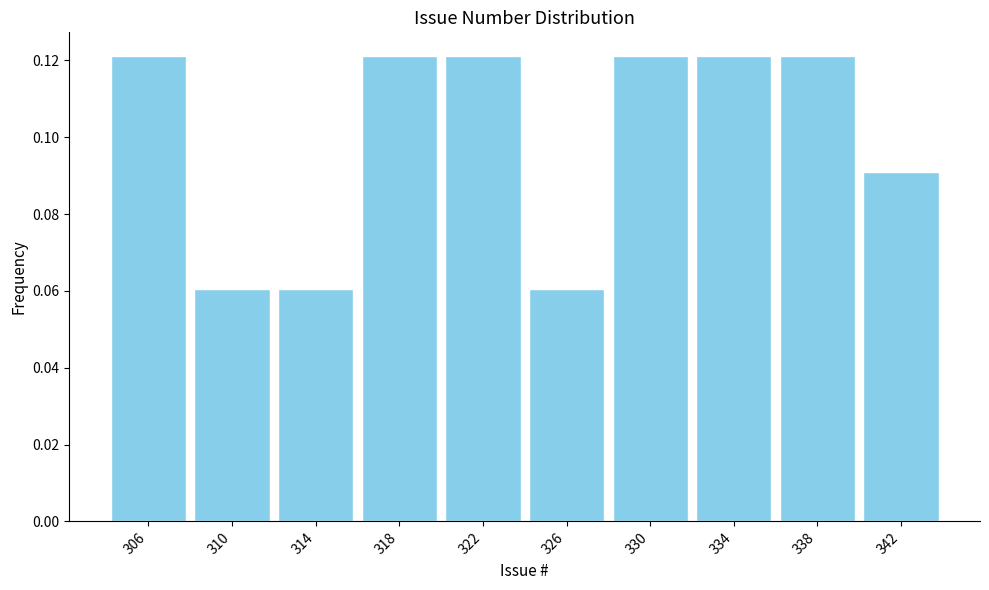

Reading left to right, transcribe this chart: for each bar, give the range it covers on the x-axis and its height. The values are not printed on the chart, so give them approximately, as read against the axis.

304 to 308: 0.122
308 to 312: 0.060
312 to 316: 0.060
316 to 320: 0.122
320 to 324: 0.122
324 to 328: 0.060
328 to 332: 0.122
332 to 336: 0.122
336 to 340: 0.122
340 to 344: 0.090